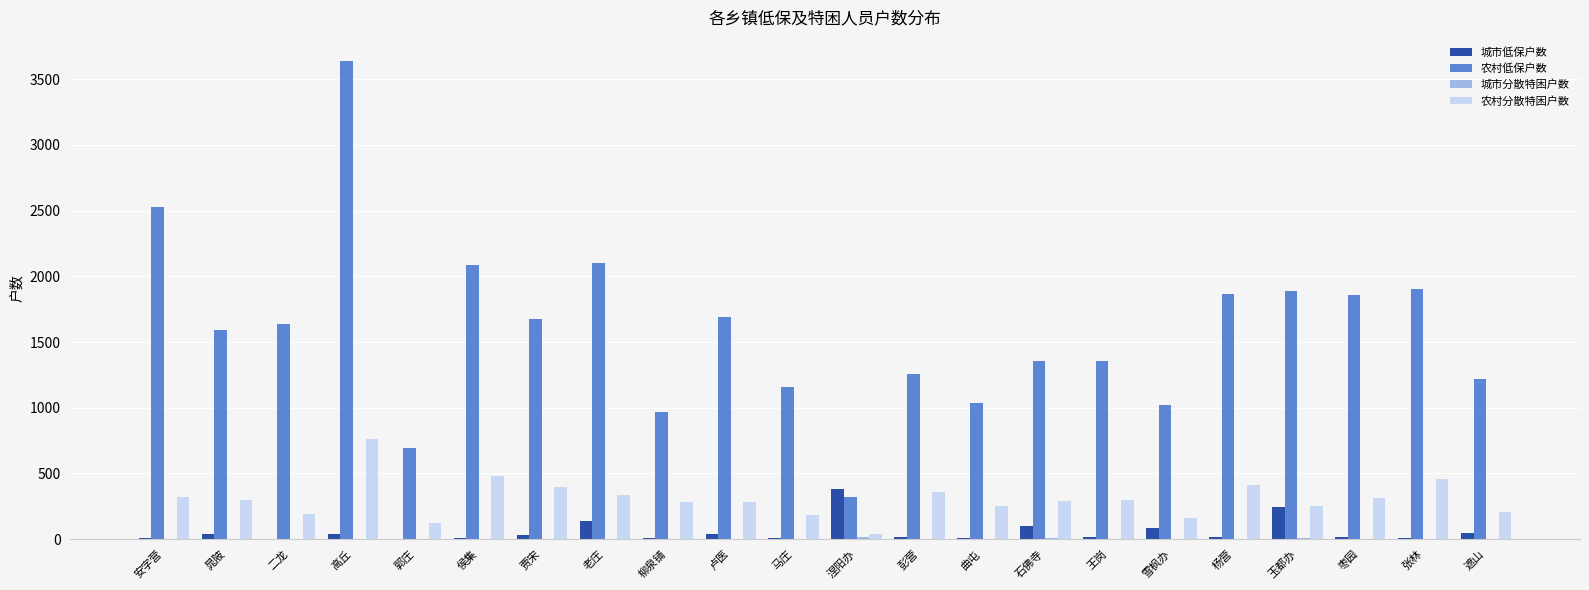

At which category is the sum across all series the highest?

高丘